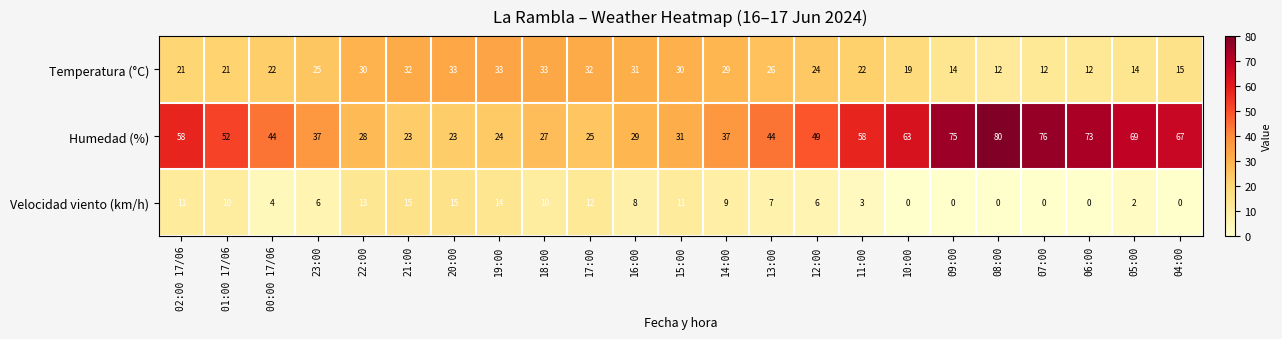

At how many categories does at least one series exceed 2?

23